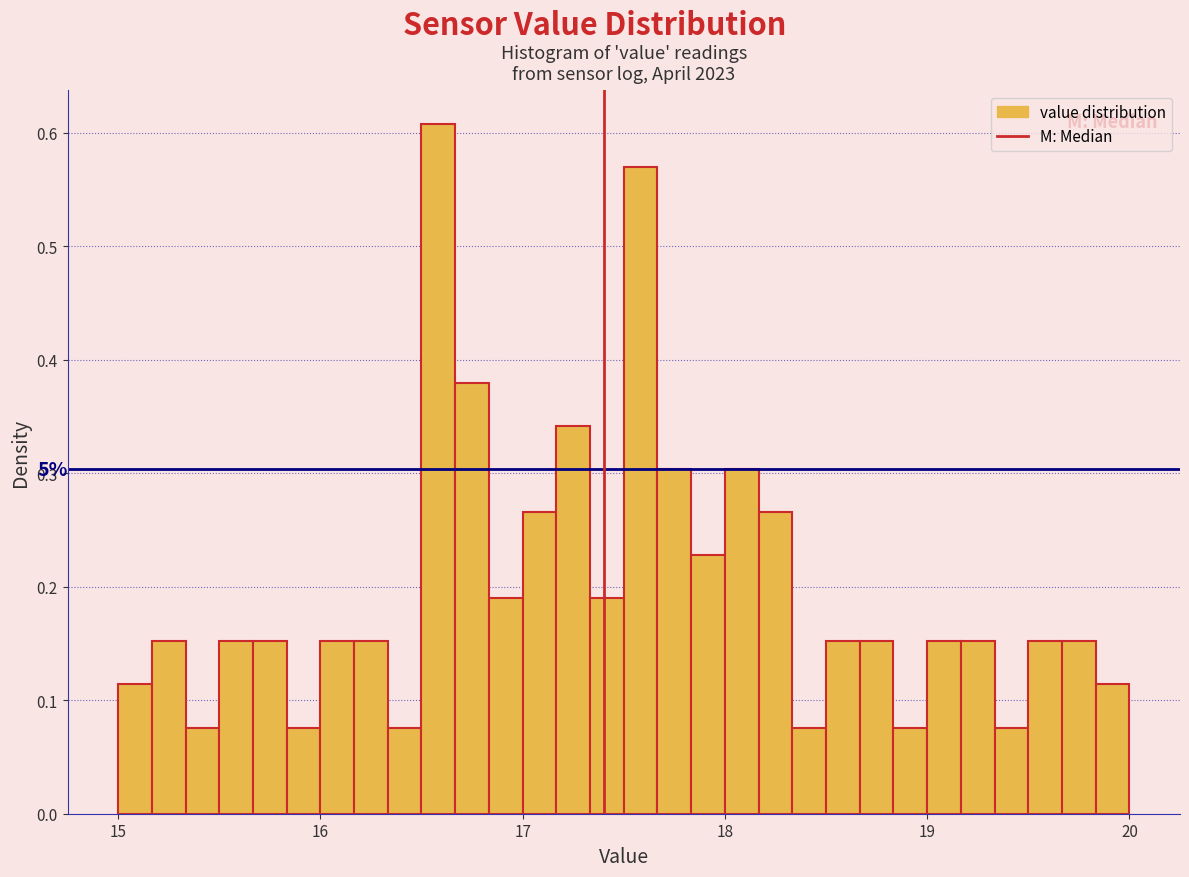

Around what value on the x-axis is the tallest bar? Give the approximate position of its centre, as read against the axis.

16.6